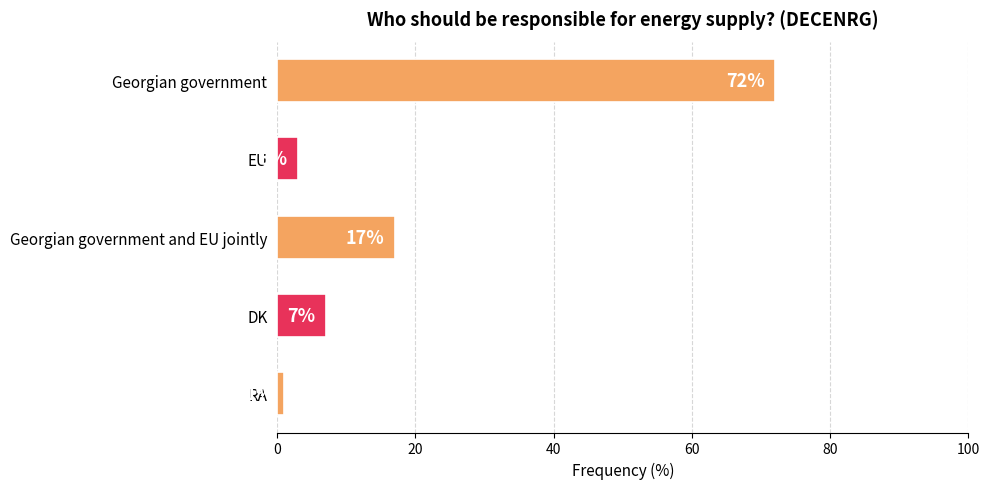

What is the sum of all values?

100